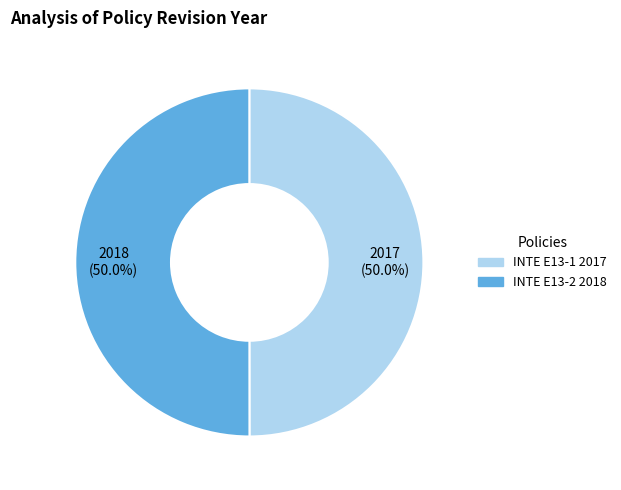

Combined, what portion of the pie is INTE E13-1 2017 and INTE E13-2 2018?

100.0%